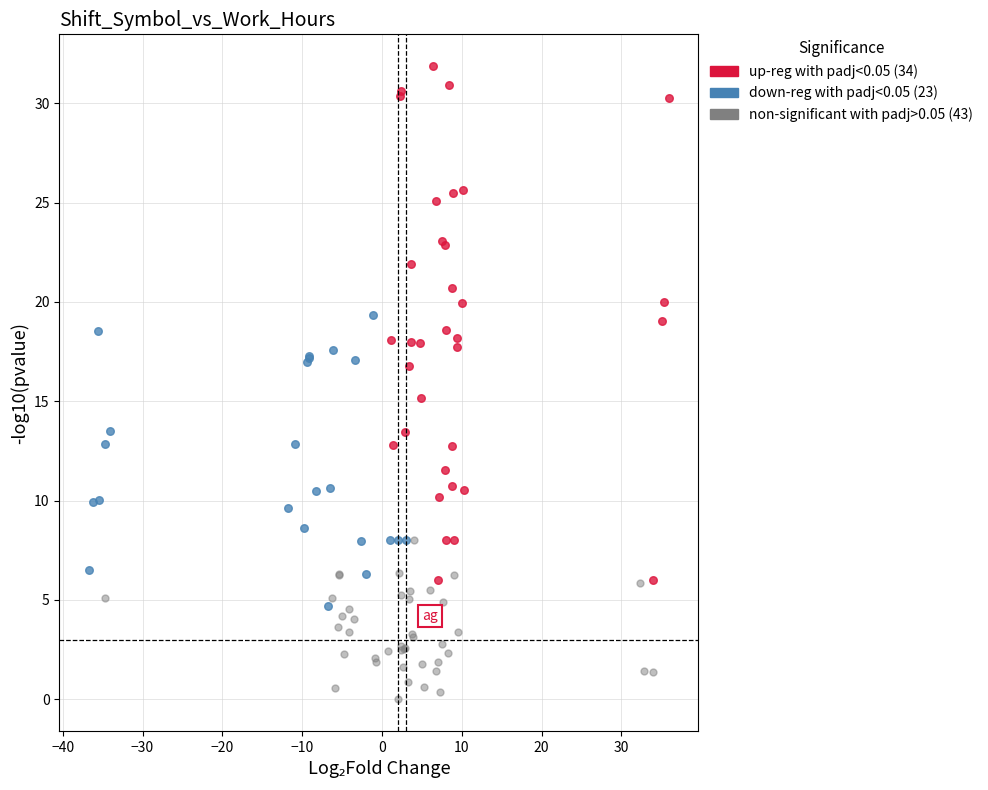

Which series reaches the maximum Y coordinate?

up-reg with padj<0.05 (34)